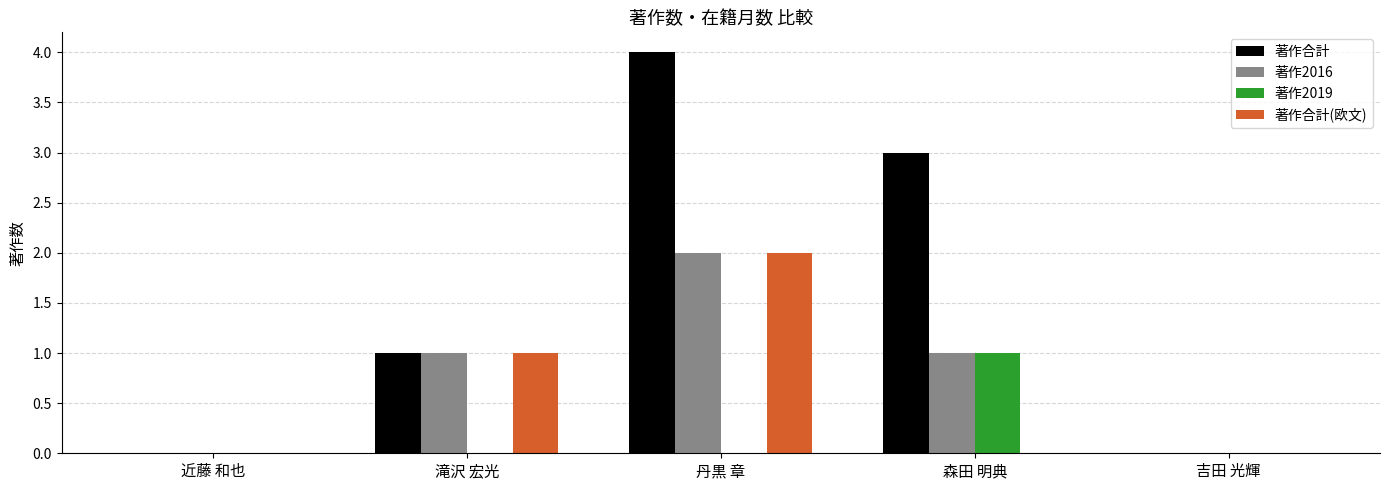

What is the total value across all series at 丹黒 章?

8